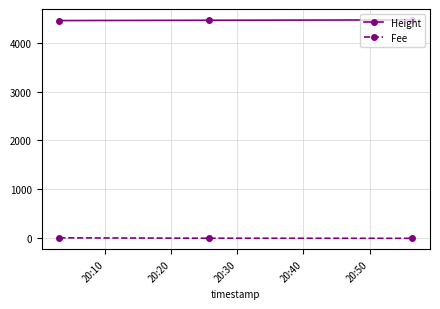

What is the average value of the Fee series?

4.0